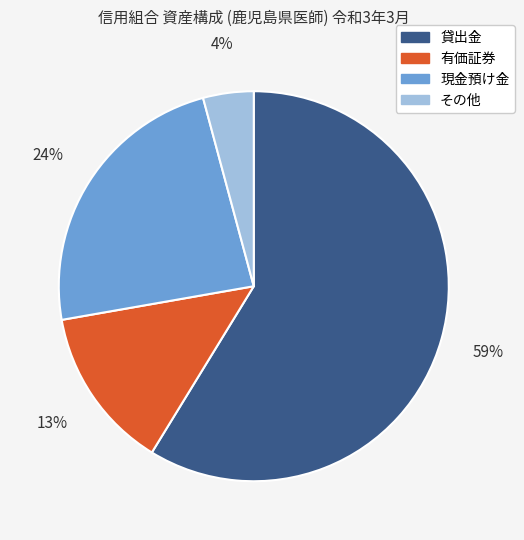

True or false: 貸出金 accounts for 72% of the total.

False